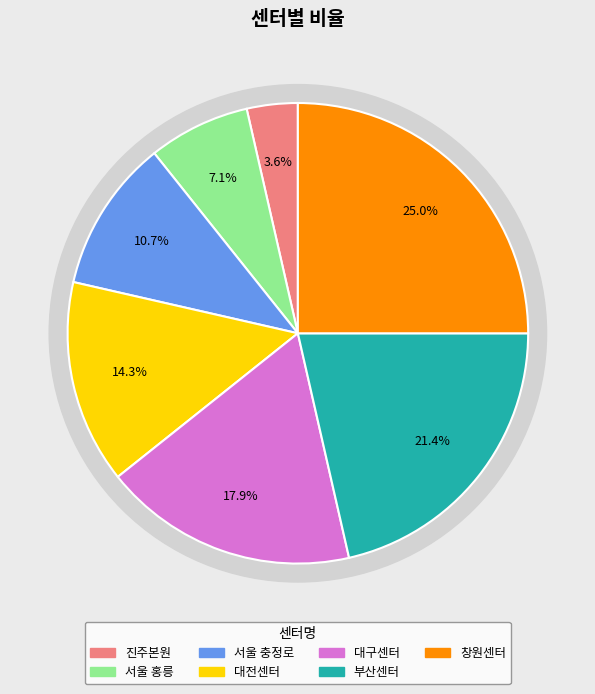

To the nearest percent, what percentage of the pie is 대구센터?

18%